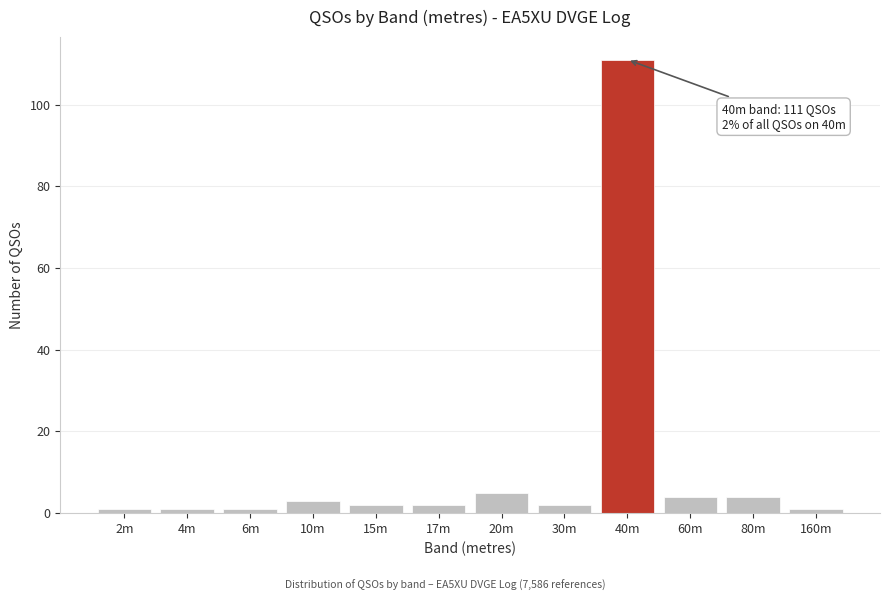

Reading left to right, transcribe all the data shown in this chart.

1	1	1	3	2	2	5	2	111	4	4	1